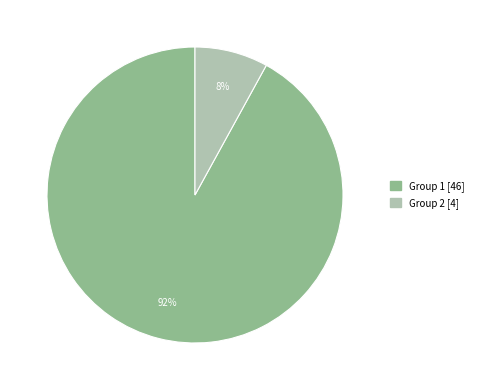

Is there a majority slice in this chart?

Yes